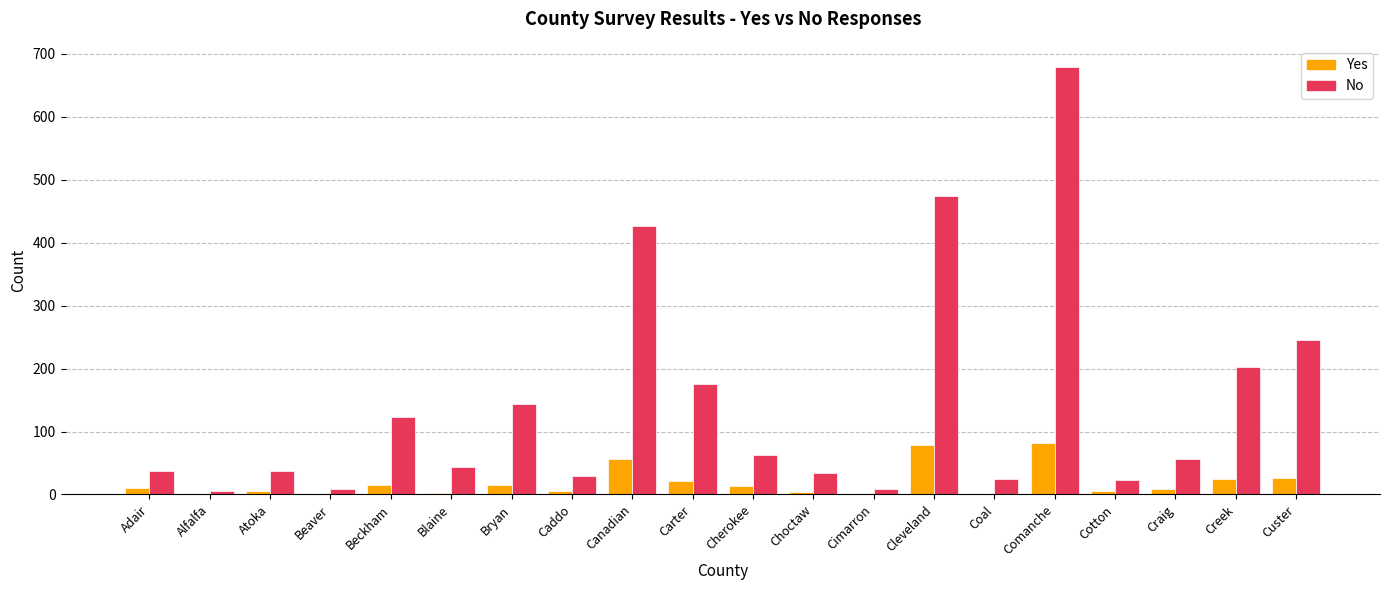

At which category is the sum across all series the highest?

Comanche